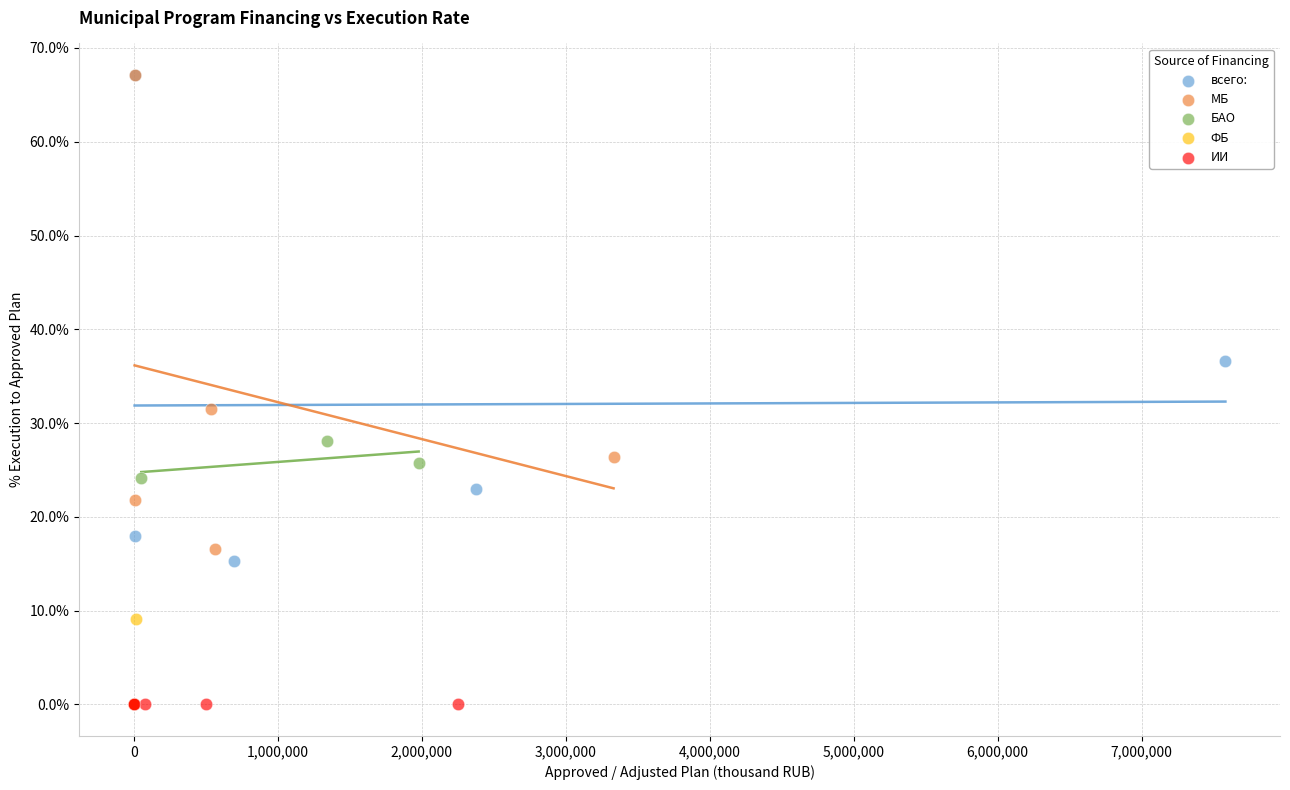

What are all the series names shown in the legend?

всего:, МБ, БАО, ФБ, ИИ